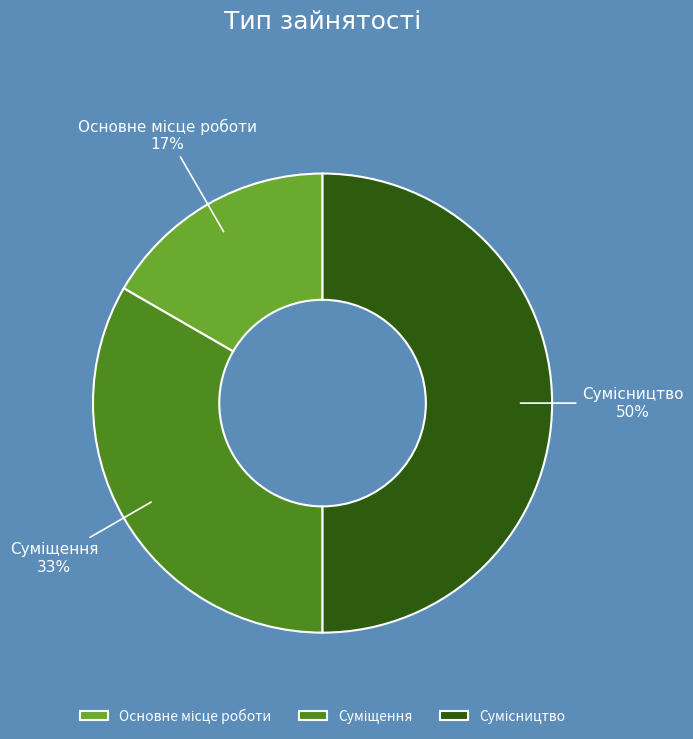

To the nearest percent, what is the average slice percentage?

33%